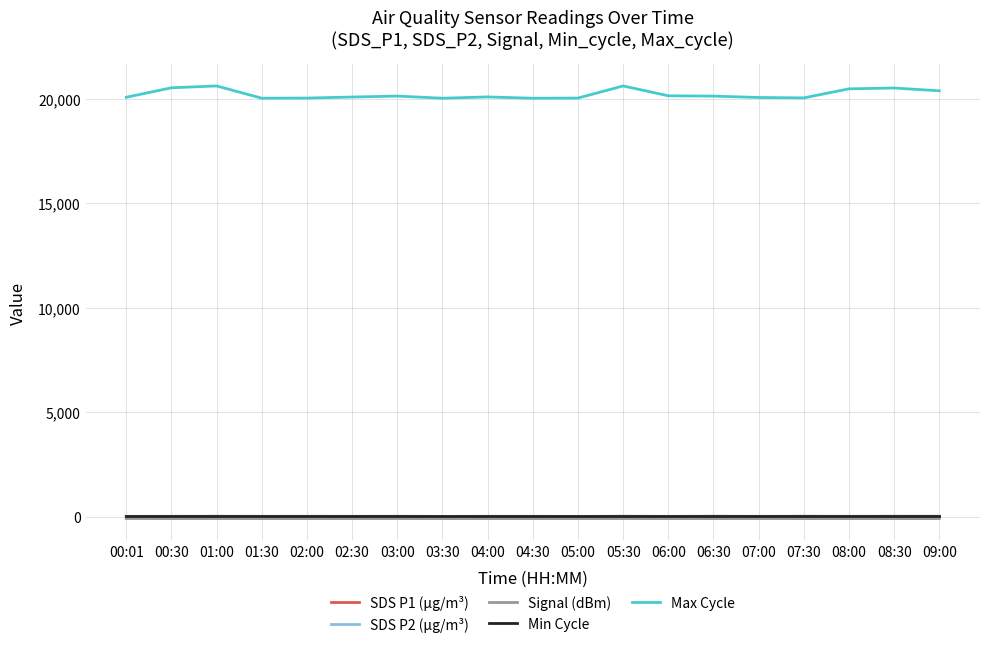

Which series has the widest spread of values?

Max Cycle